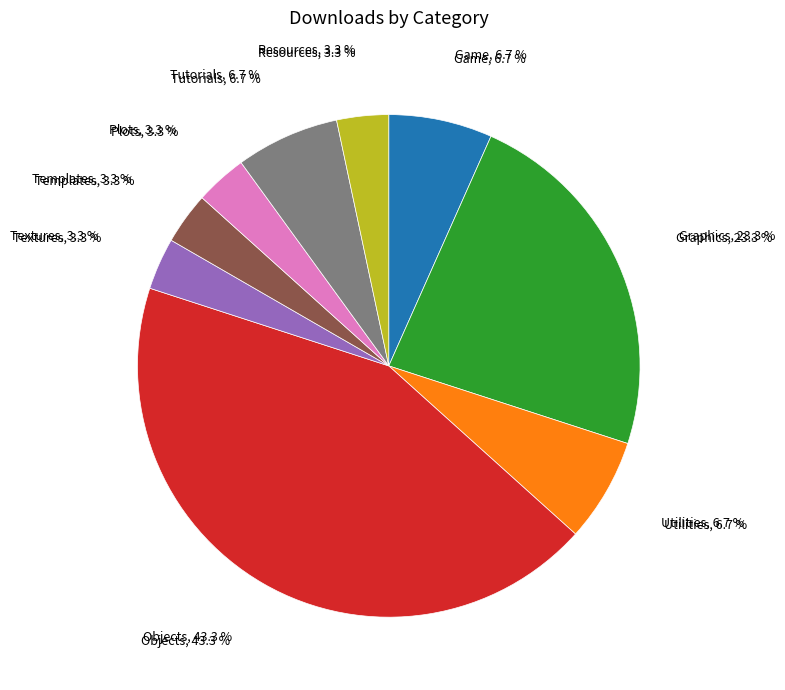

The Utilities slice represents 15% of the pie. True or false?

False